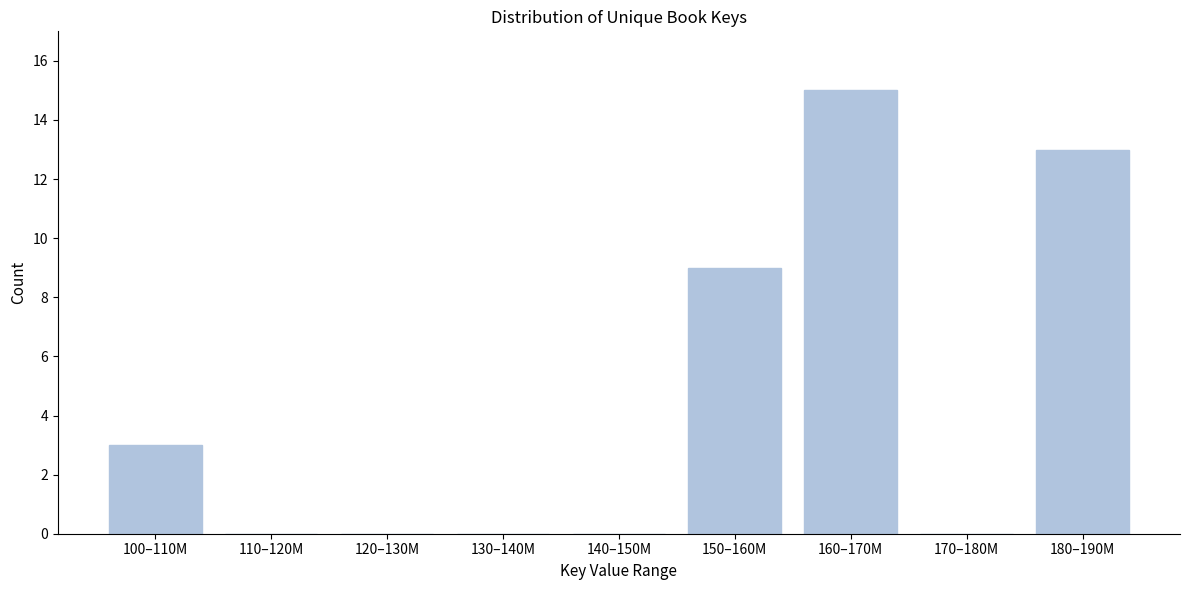

Reading left to right, list all the values displayed in this chart.

100–110M=3	110–120M=0	120–130M=0	130–140M=0	140–150M=0	150–160M=9	160–170M=15	170–180M=0	180–190M=13